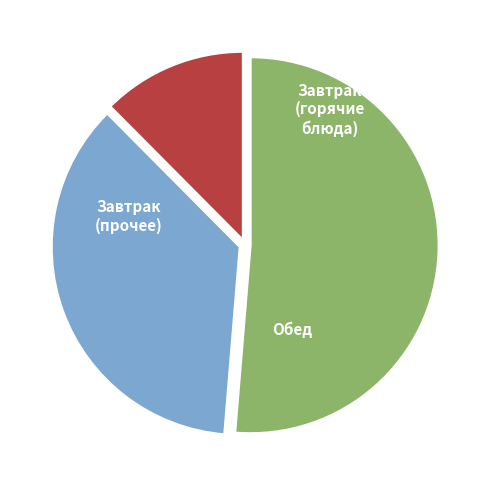

How many slices are in this pie chart?

3